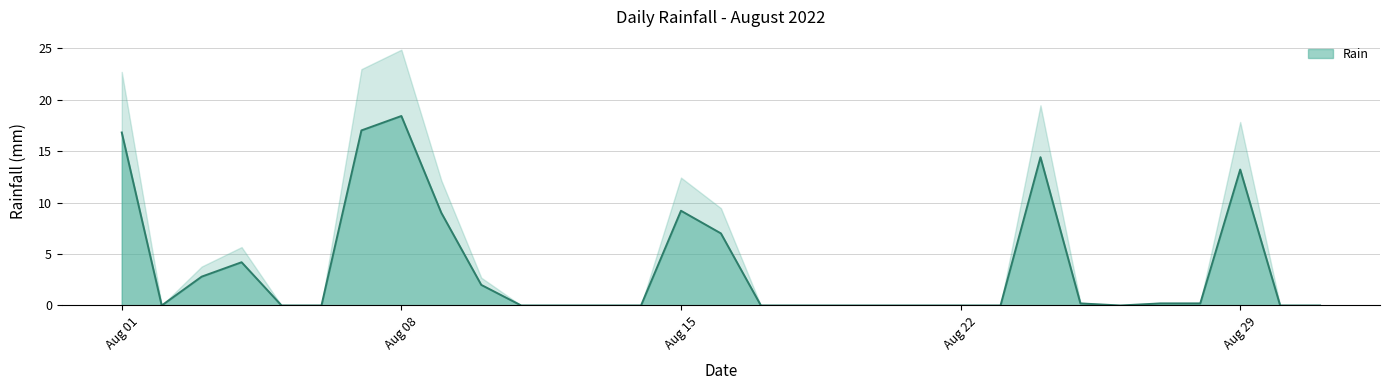

The value at 2022-08-22 is 8.9. True or false?

False